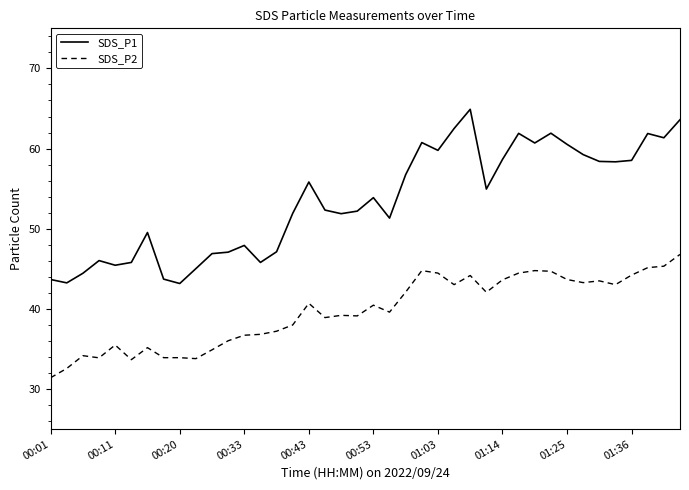

List the series in order of their overall mean, lowest first.

SDS_P2, SDS_P1